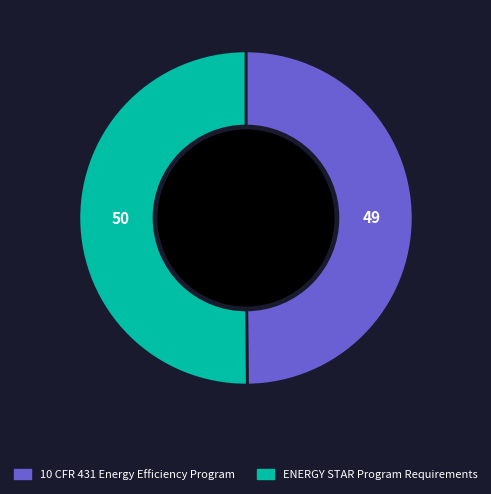

The ENERGY STAR Program Requirements slice represents 50% of the pie. True or false?

True